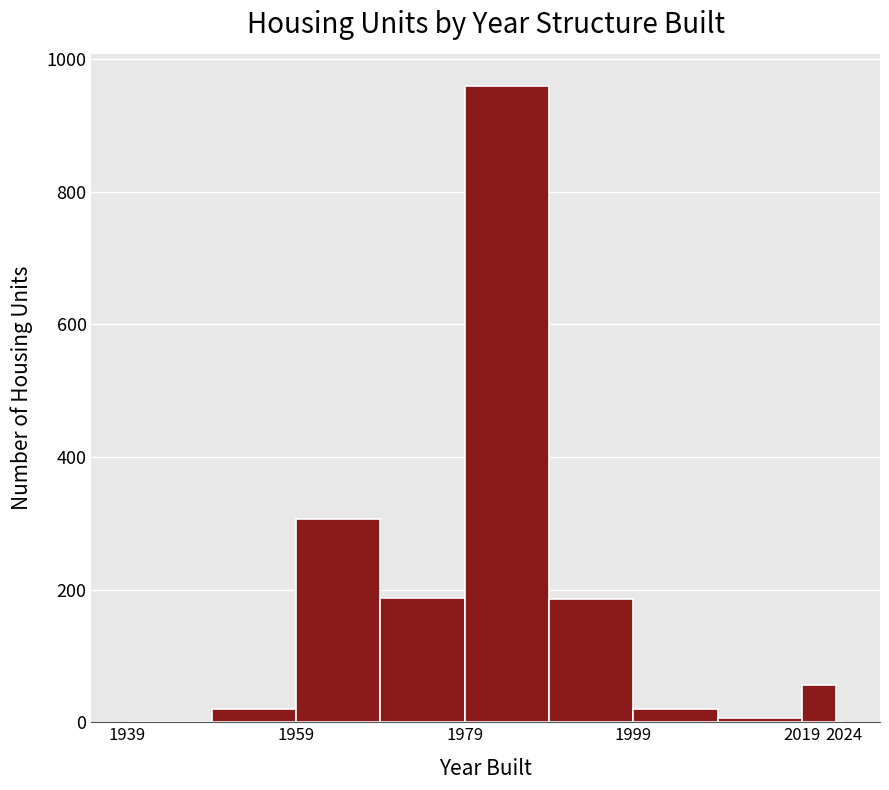

Around what value on the x-axis is the tallest bar? Give the approximate position of its centre, as read against the axis.

1984.0